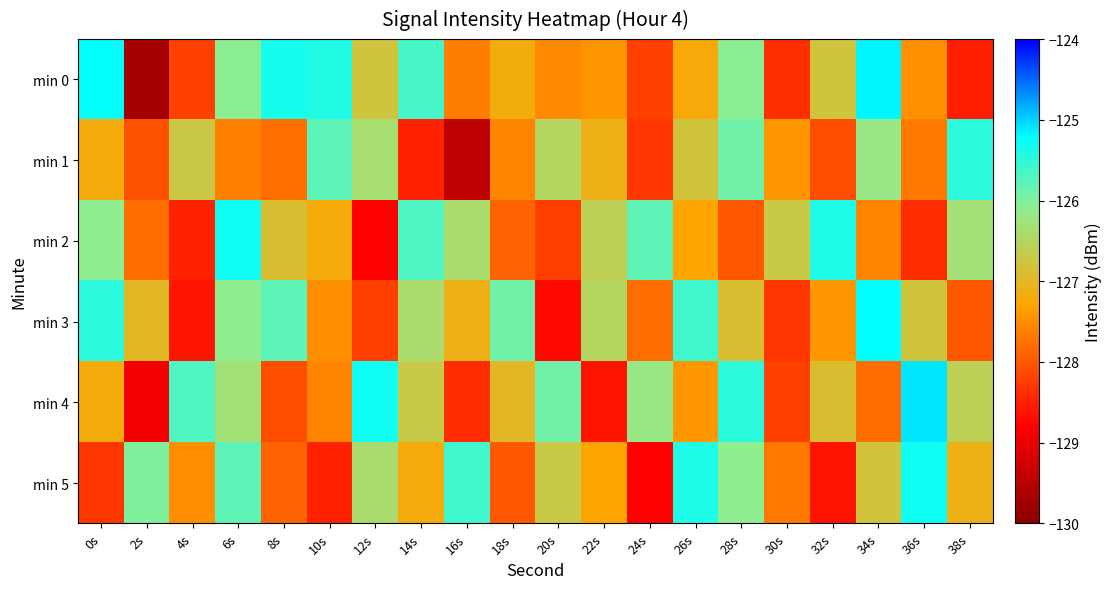

Rank the series by their maximum value, from highest to lowest.

min 4, min 0, min 3, min 2, min 5, min 1